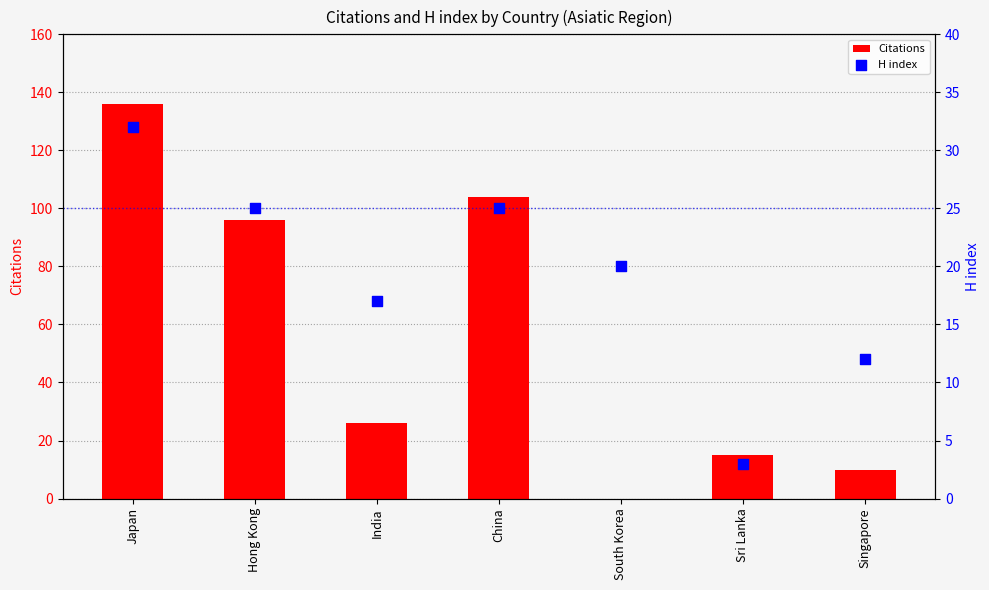

At how many categories does at least one series exceed 127?

1